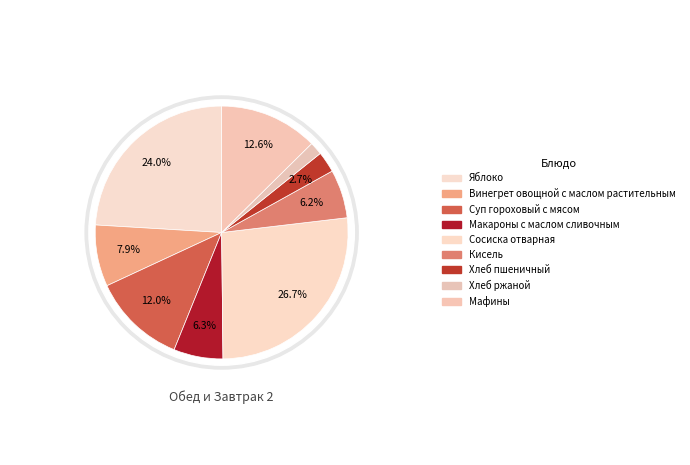

What is the ratio of the value at Кисель to the value at Сосиска отварная?

0.2